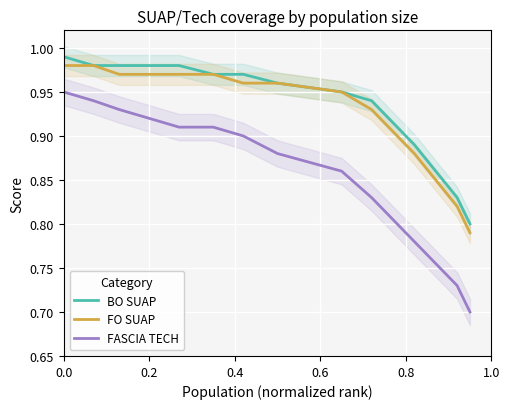

True or false: FASCIA TECH has more than 0 points higher than both neighbors.

False